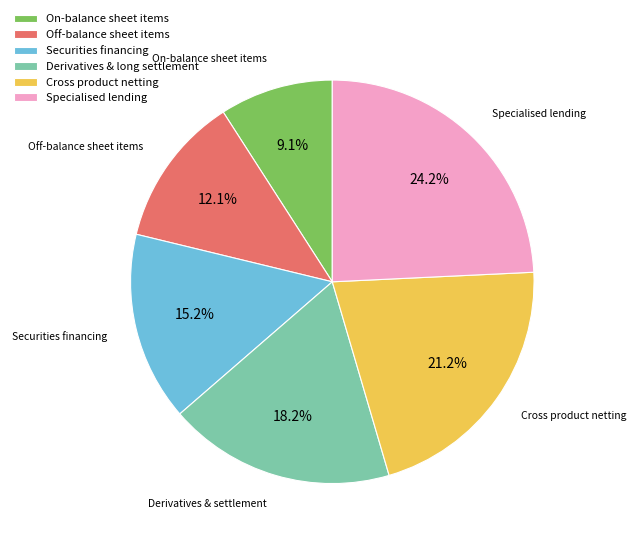

Is there any slice that represents more than half of the pie?

No